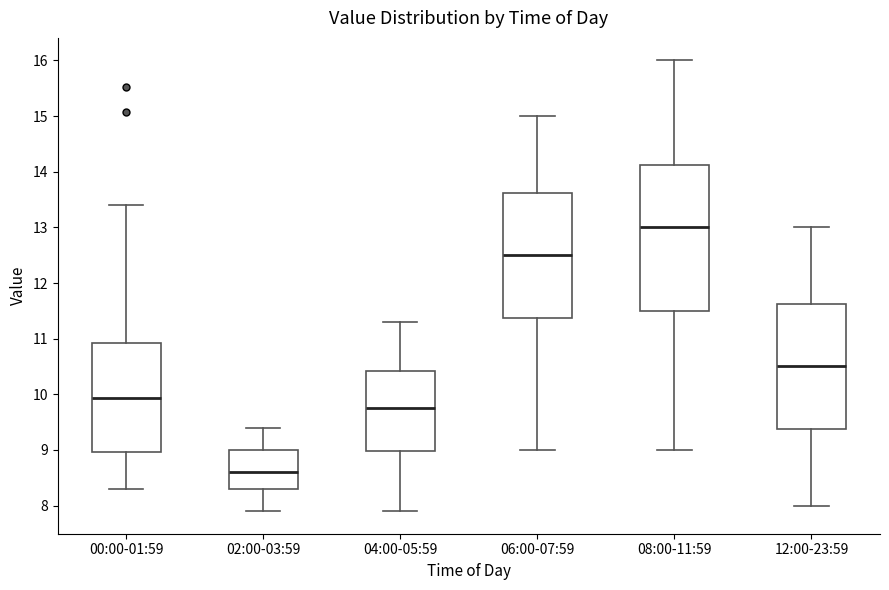

Reading left to right, read every box against the y-axis: the position of its median line, the range the box covers, and the ends of its whiskers. The values are not printed on the chart, so give them approximately, as read against the axis.

00:00-01:59: median 9.9, box 9.0 to 10.9, whiskers 8.3 to 13.4
02:00-03:59: median 8.6, box 8.3 to 9.0, whiskers 7.9 to 9.4
04:00-05:59: median 9.8, box 9.0 to 10.4, whiskers 7.9 to 11.3
06:00-07:59: median 12.5, box 11.4 to 13.6, whiskers 9.0 to 15.0
08:00-11:59: median 13.0, box 11.5 to 14.1, whiskers 9.0 to 16.0
12:00-23:59: median 10.5, box 9.4 to 11.6, whiskers 8.0 to 13.0